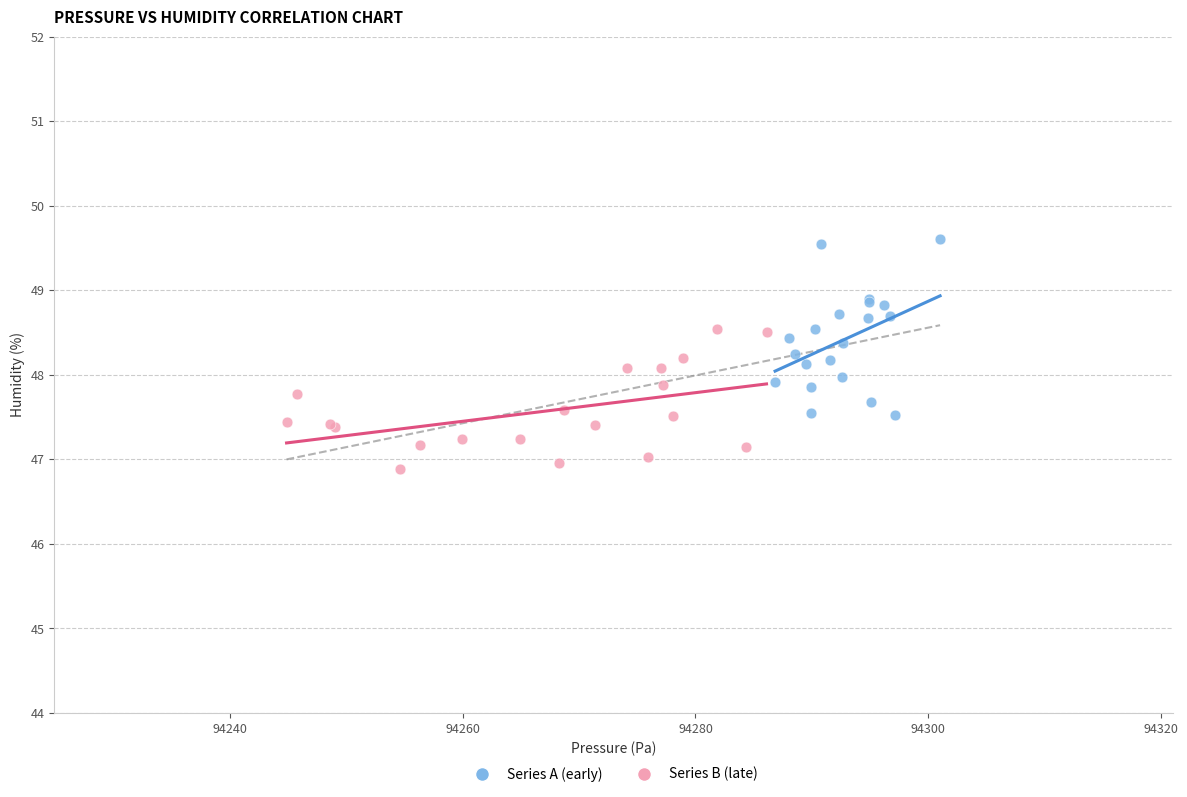

Which series contains the highest Y value?

Series A (early)